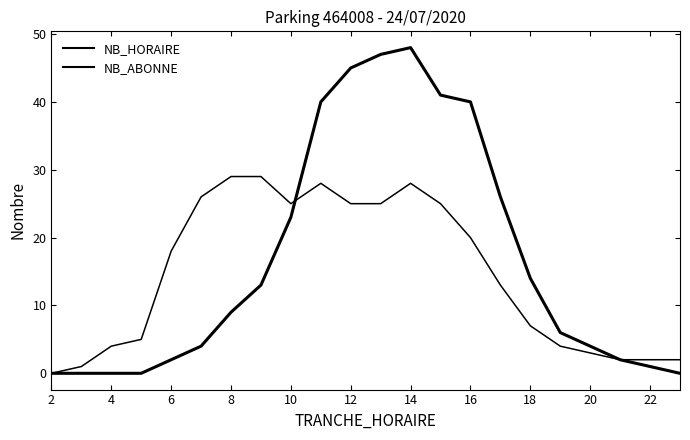

How many lines are shown in the chart?

2